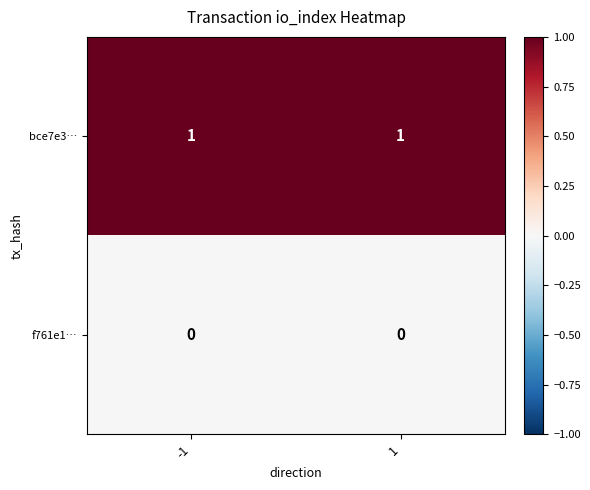

Reading right to left, transcribe all the data shown in this chart.

bce7e3…: 1	1
f761e1…: 0	0